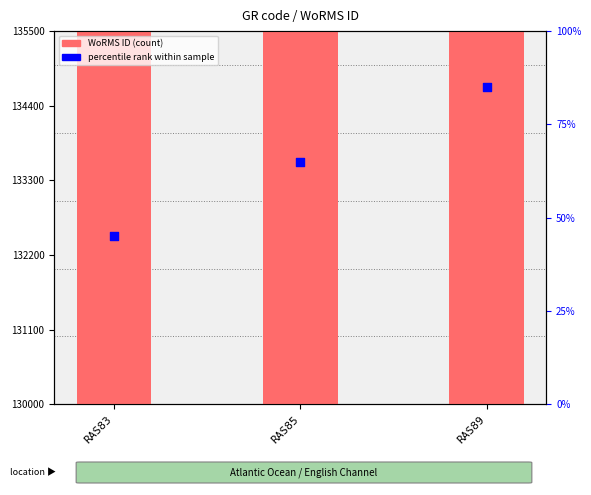

Which series reaches the maximum Y coordinate?

WoRMS ID